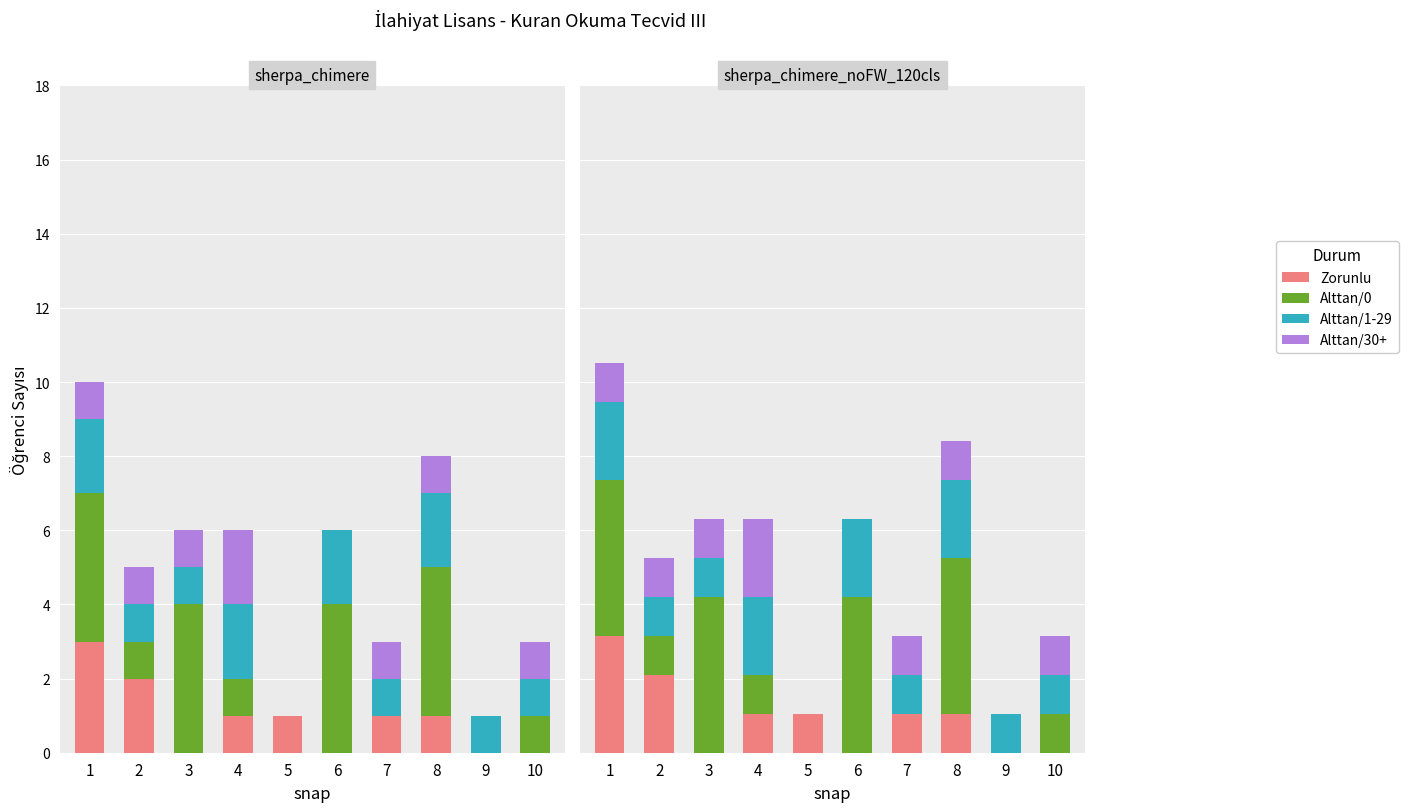

What is the approximate value of Alttan/30+ at 4?

2.1